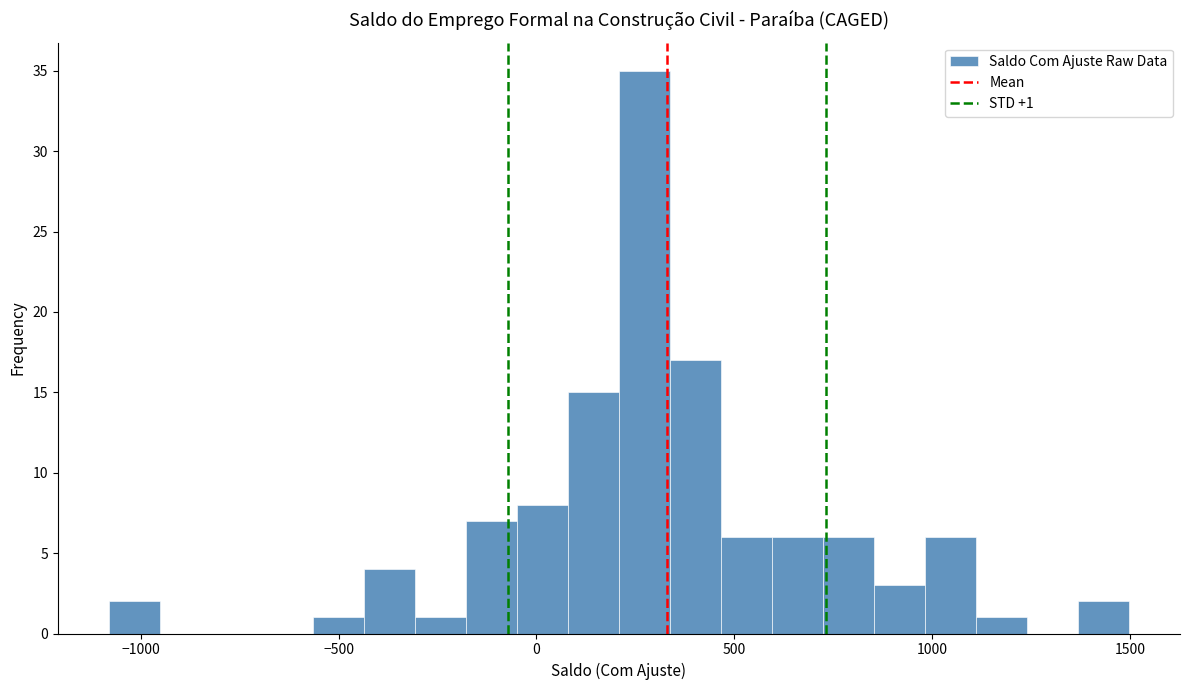

Read against the x-axis, roughly where is the centre of the tallest bar?

250